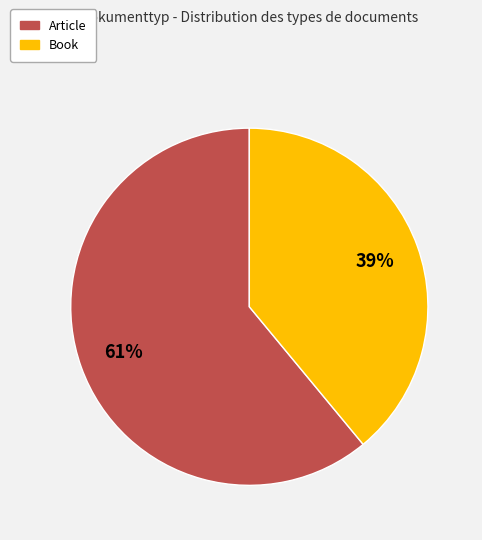

To the nearest percent, what is the difference between the Article and Book slice percentages?

22%